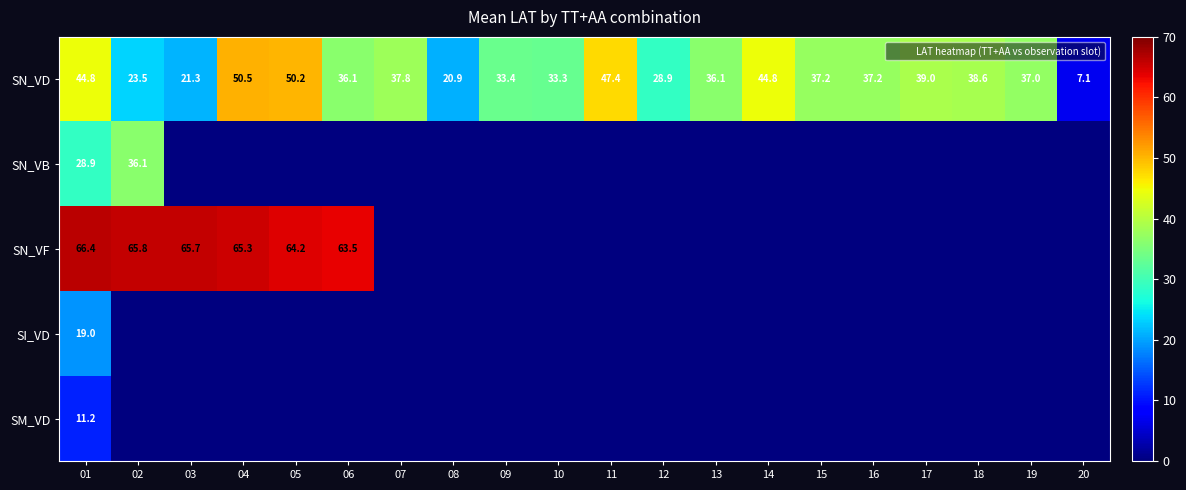

Between 05 and 17, which is larger?

05